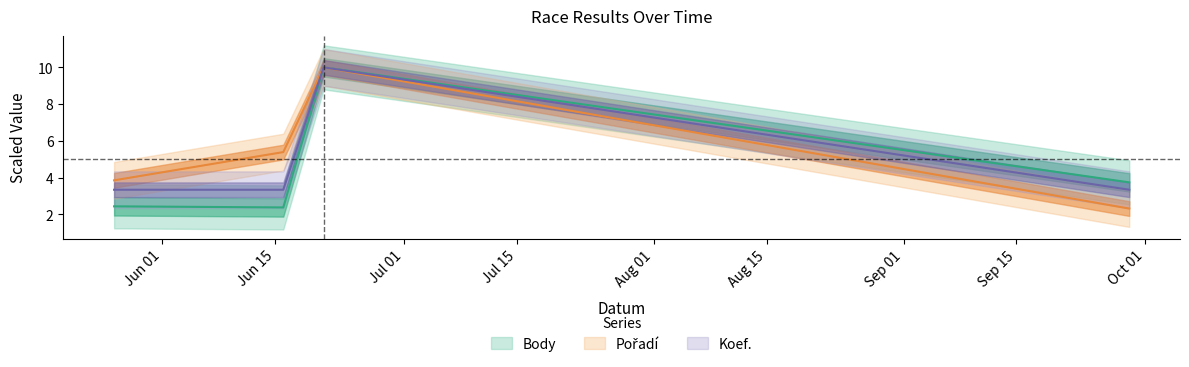

Reading left to right, extract all data points from this chart.

Body: 2.4	2.4	10.0	3.7
Pořadí: 3.8	5.4	10.0	2.3
Koef.: 3.3	3.3	10.0	3.3